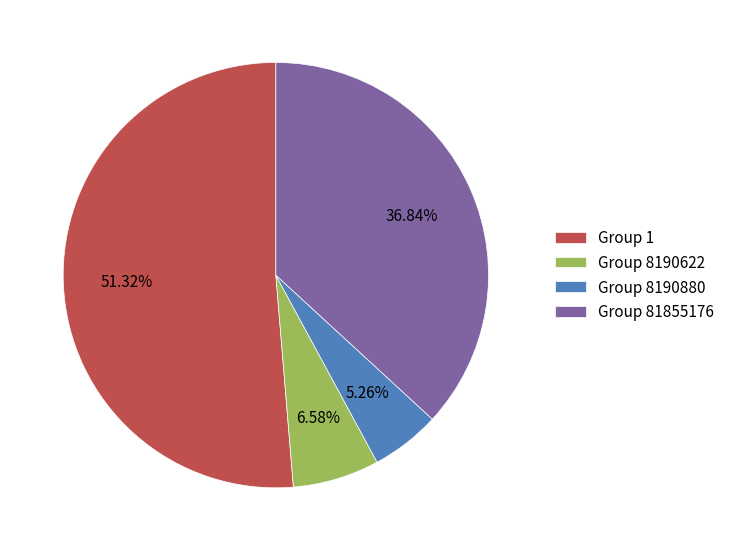

Rank the categories by value from lowest to highest.

Group 8190880, Group 8190622, Group 81855176, Group 1